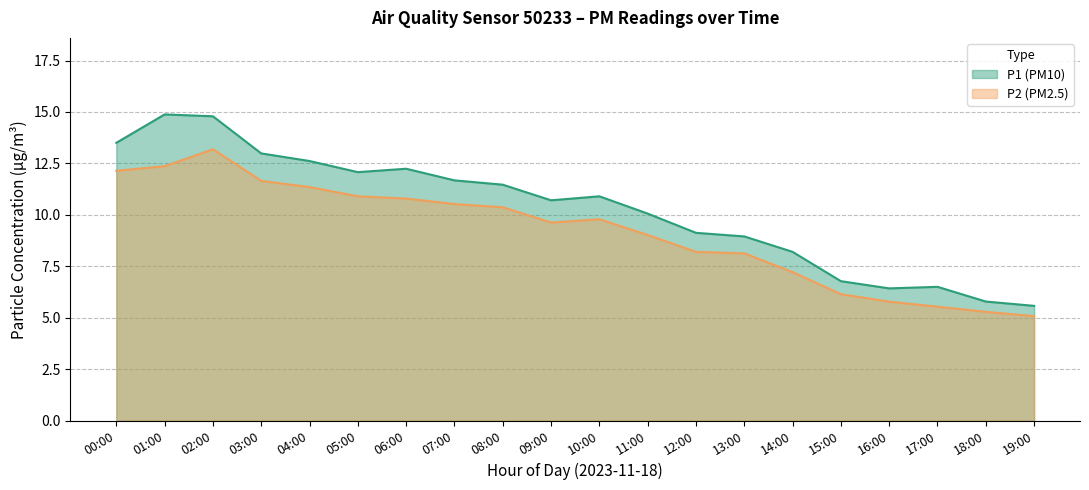

What are all the series names shown in the legend?

P1 (PM10), P2 (PM2.5)